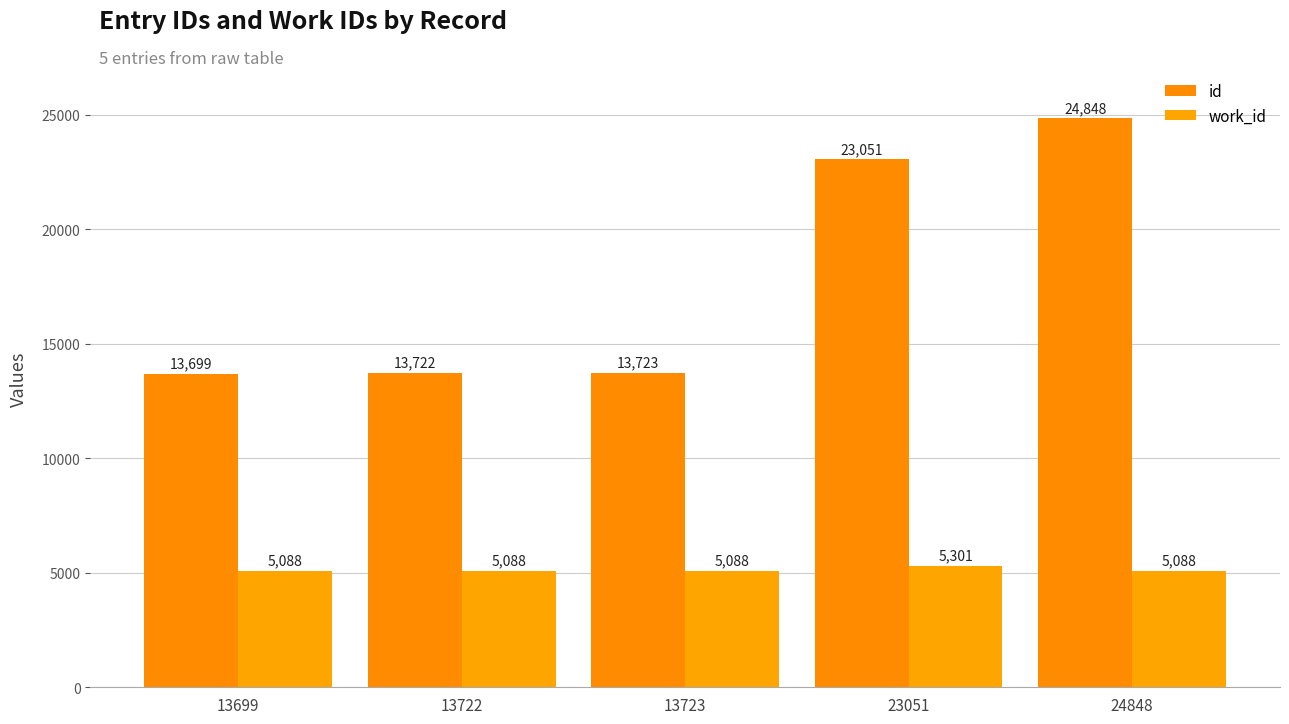

How many groups of bars are there?

5